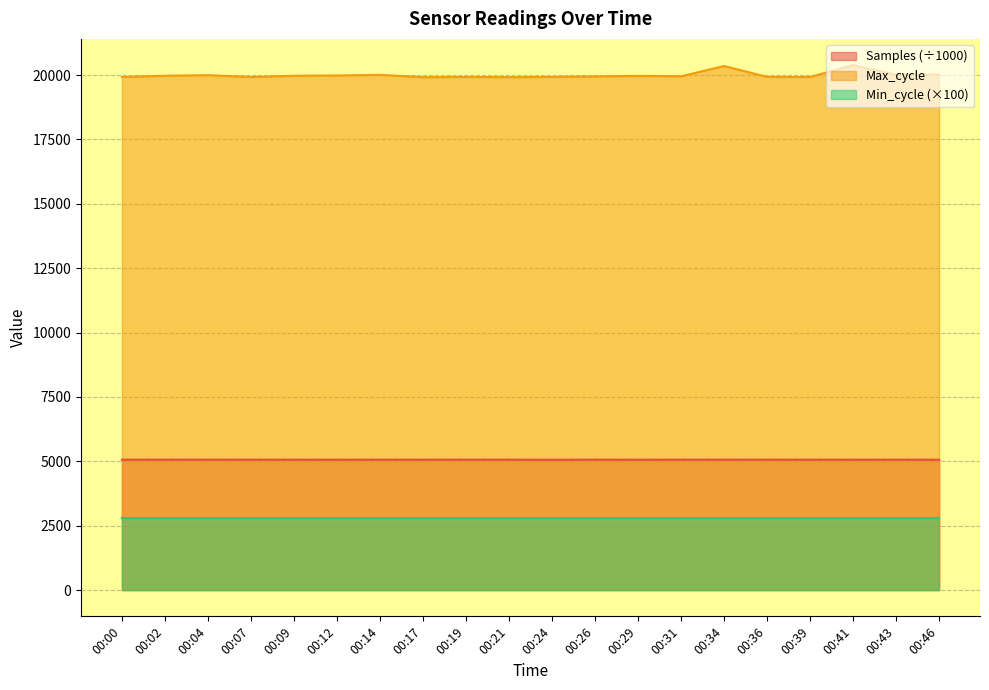

What is the value of the Samples point at the 20th from the left?

5063.4